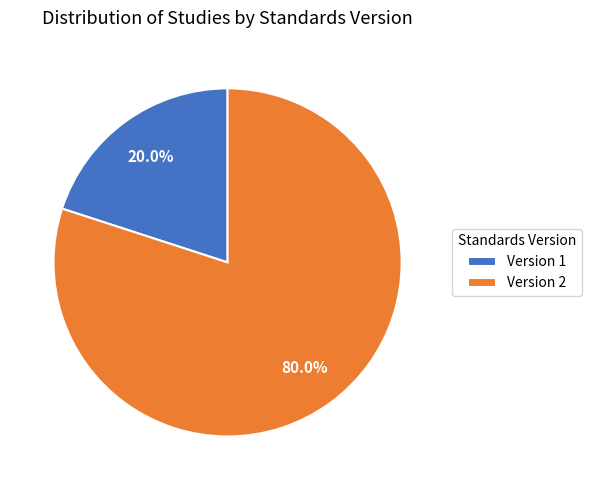

What is the largest slice in the pie chart?

Version 2